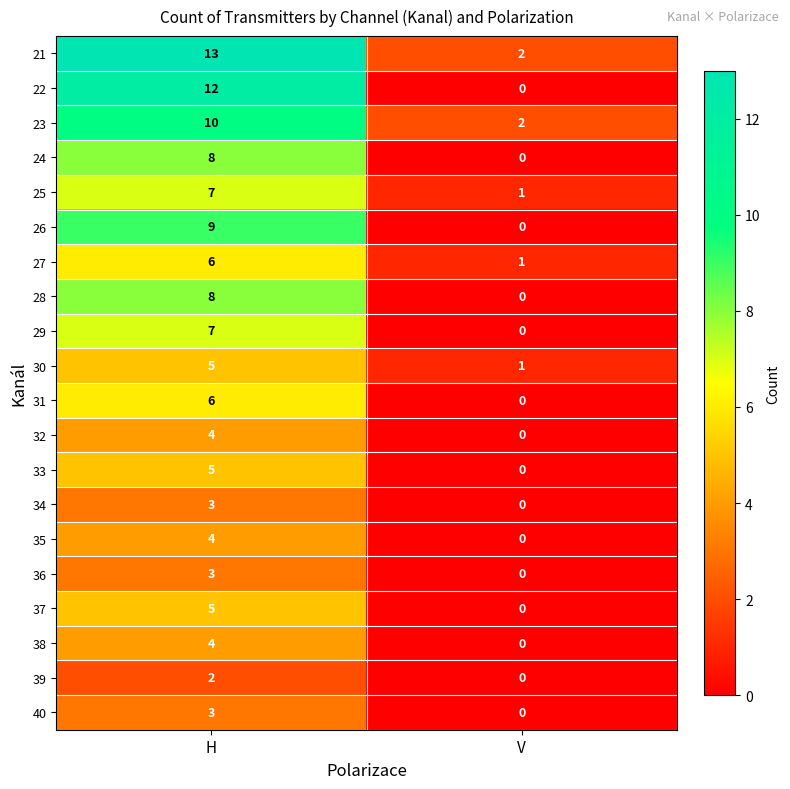

How many categories are shown in the chart?

2